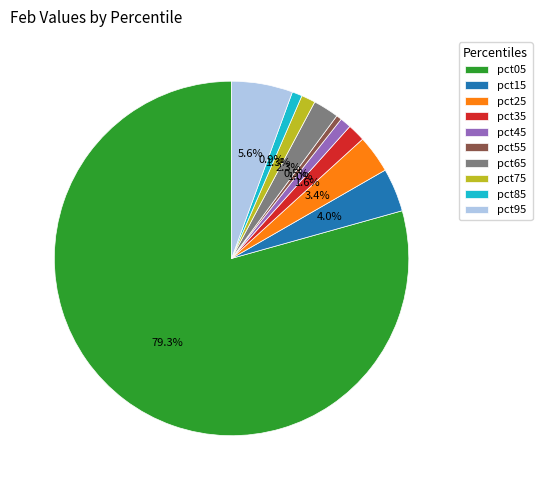

Between pct15 and pct05, which is larger?

pct05